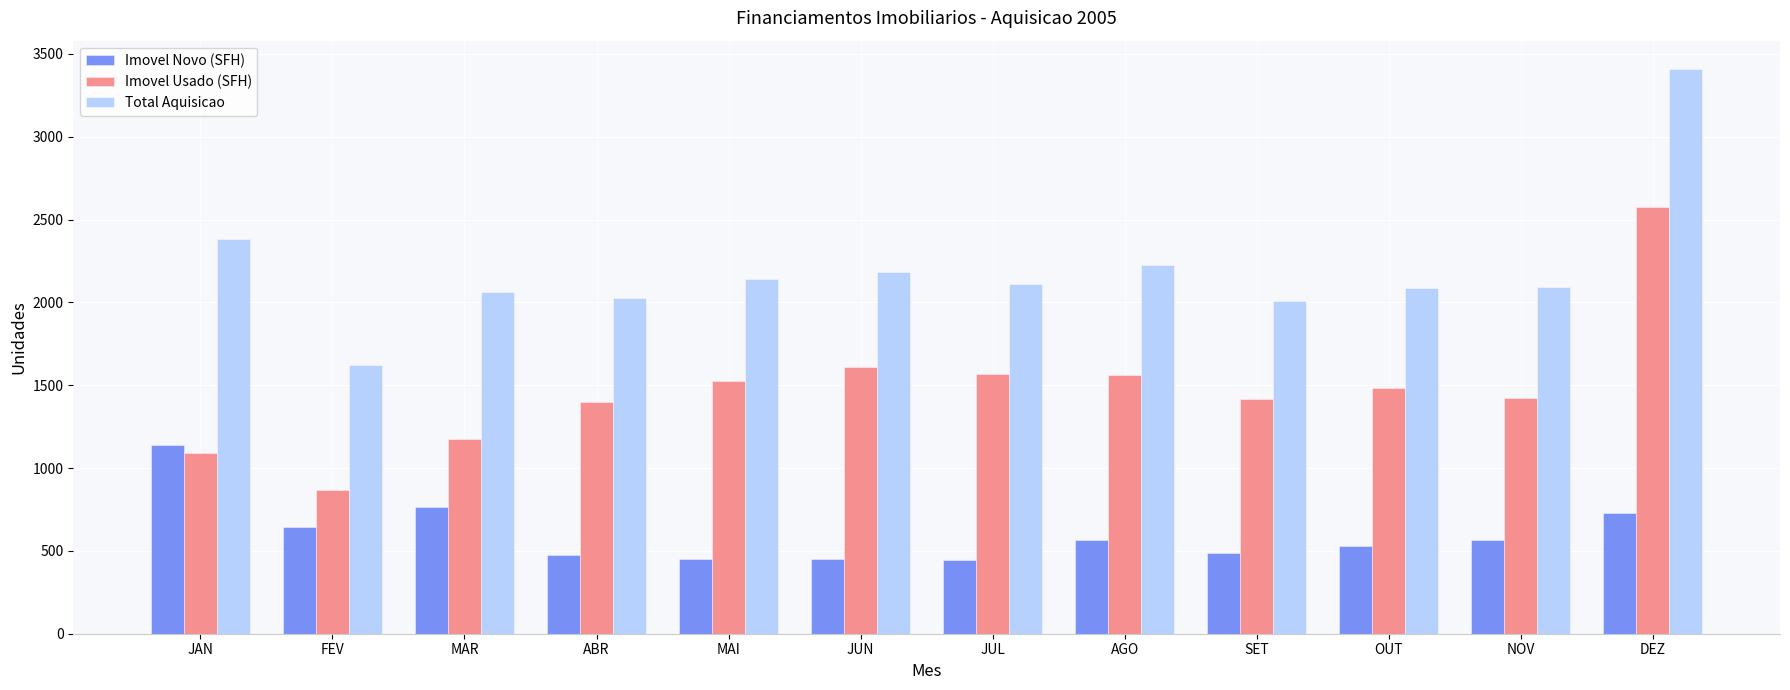

What is the sum of the Imovel Usado (SFH) values at ABR and JUL?

2967